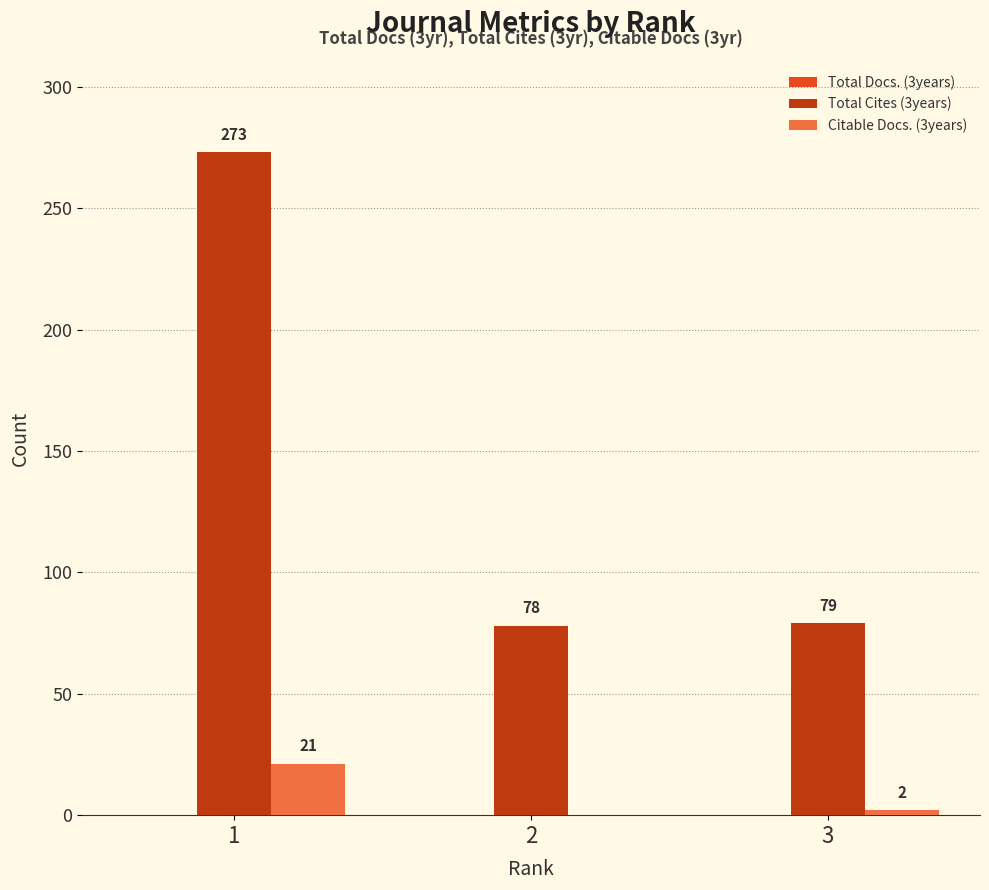

Which series changed the most between 2 and 3?

Citable Docs. (3years)